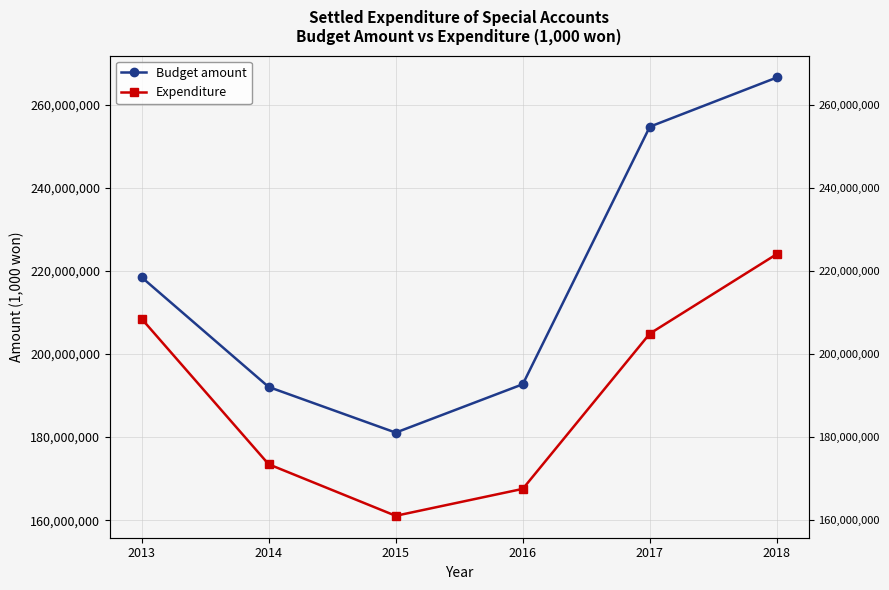

List the labels in order of Budget amount value, smallest first.

2015, 2014, 2016, 2013, 2017, 2018